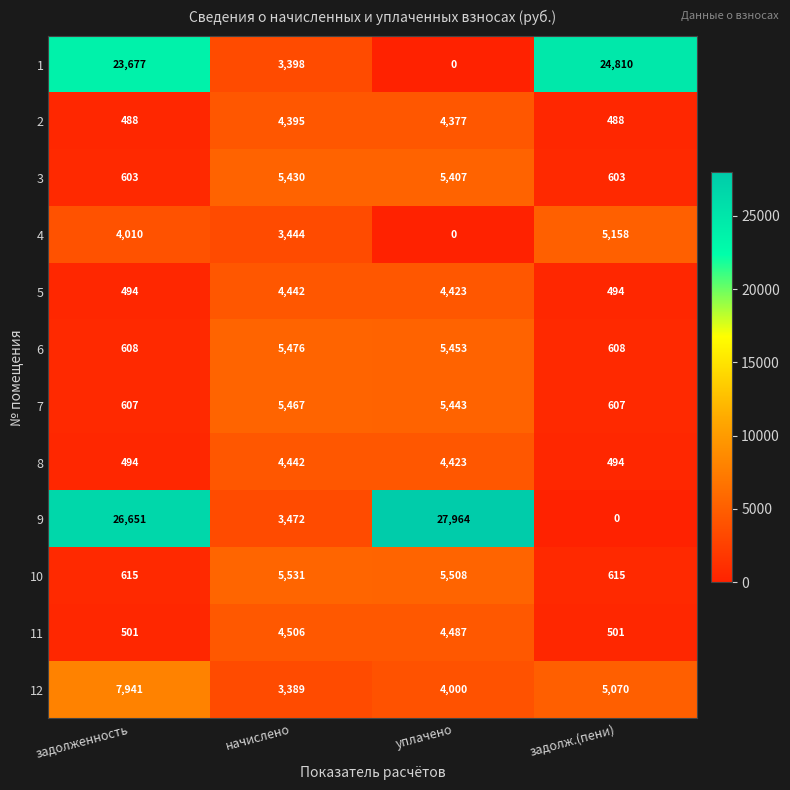

Where does the 12 series first go above 5070?

задолженность